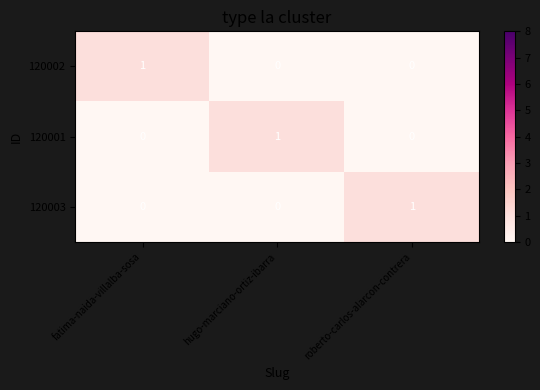

The 120003 series shows 0 at roberto-carlos-alarcon-contrera. True or false?

False